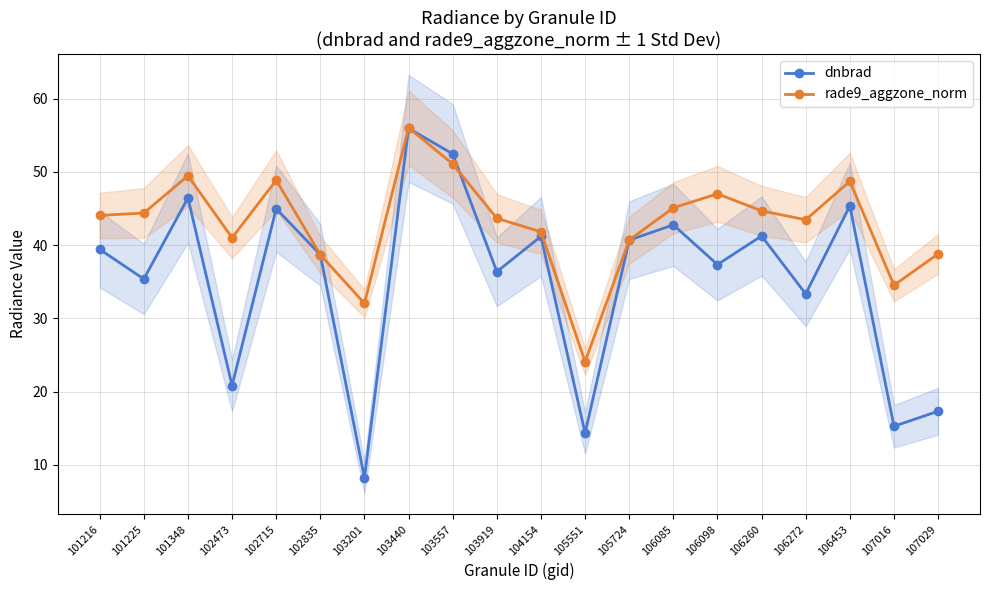

Is the value of dnbrad at 102473 greater than the value of rade9_aggzone_norm at 105551?

No